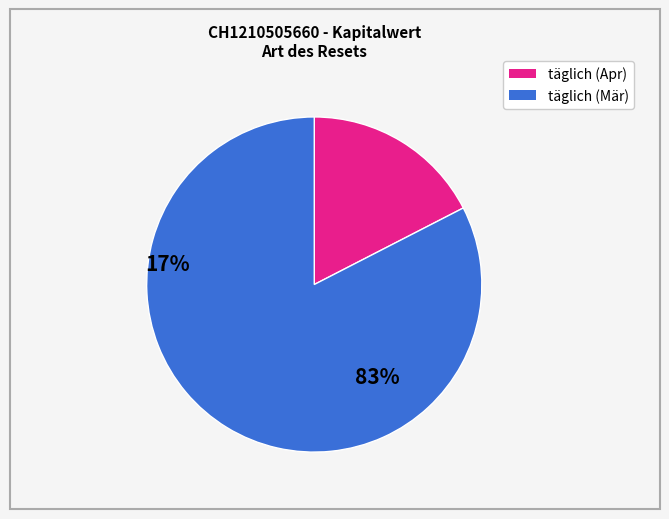

Is there a majority slice in this chart?

Yes